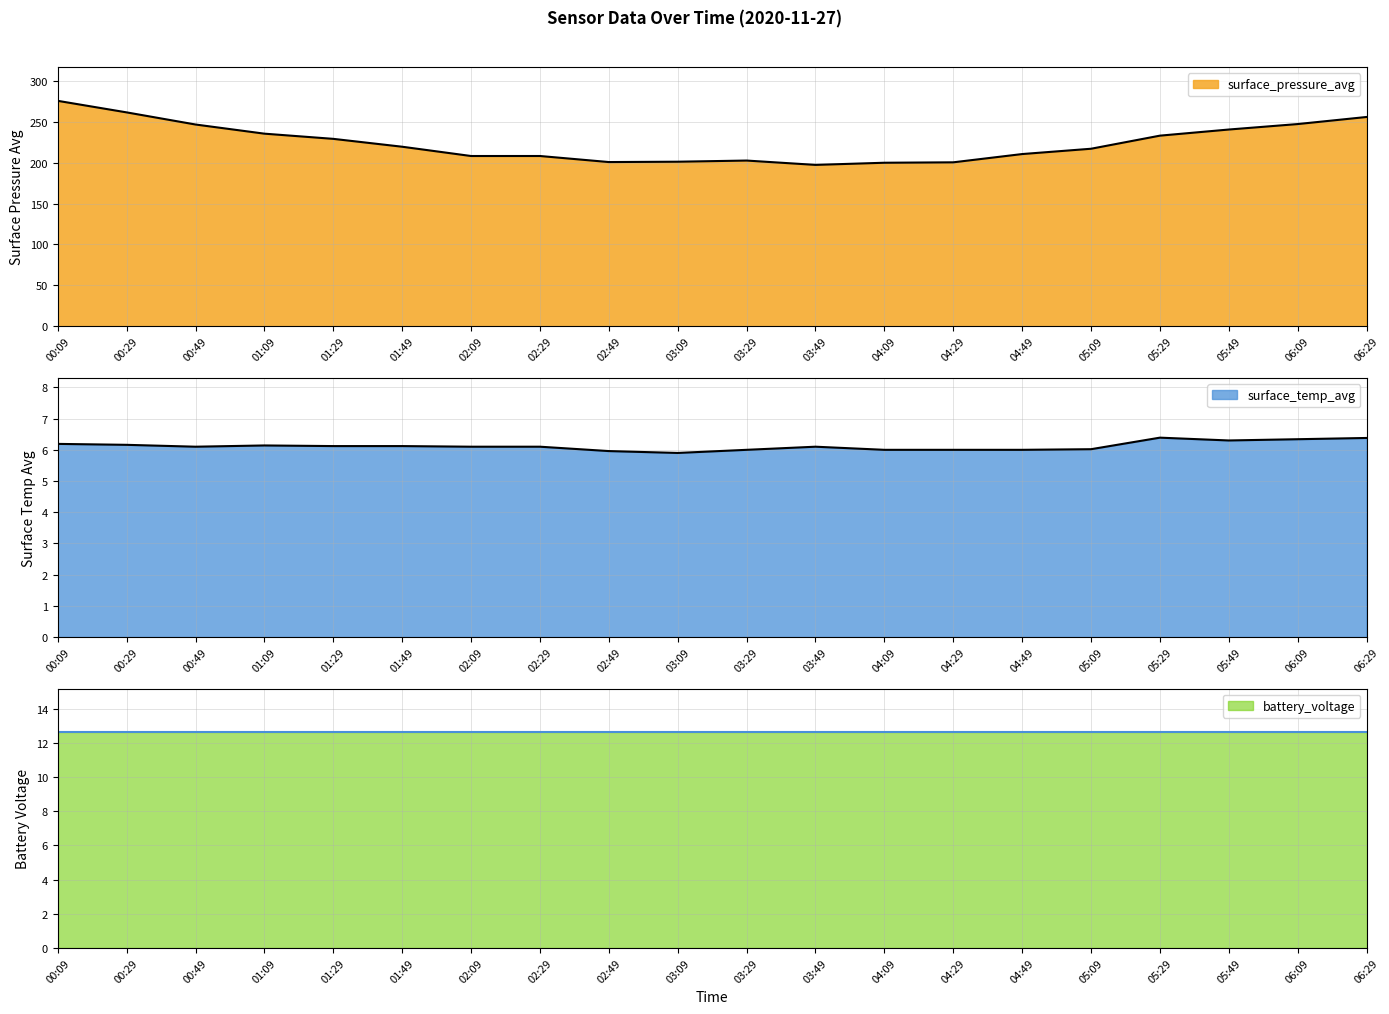

What position from the right is 04:49?

6